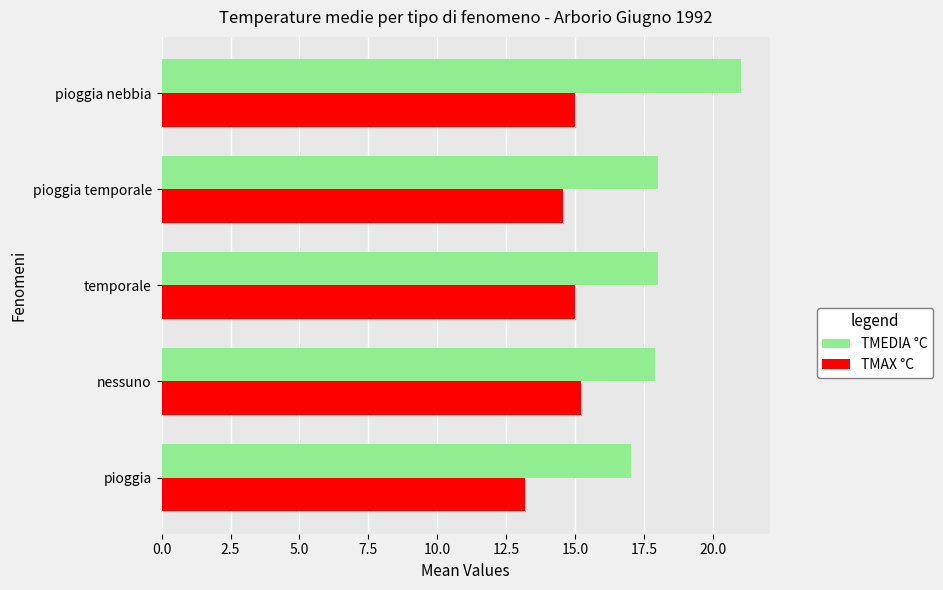

Read the TMEDIA °C value at temporale.

18.0